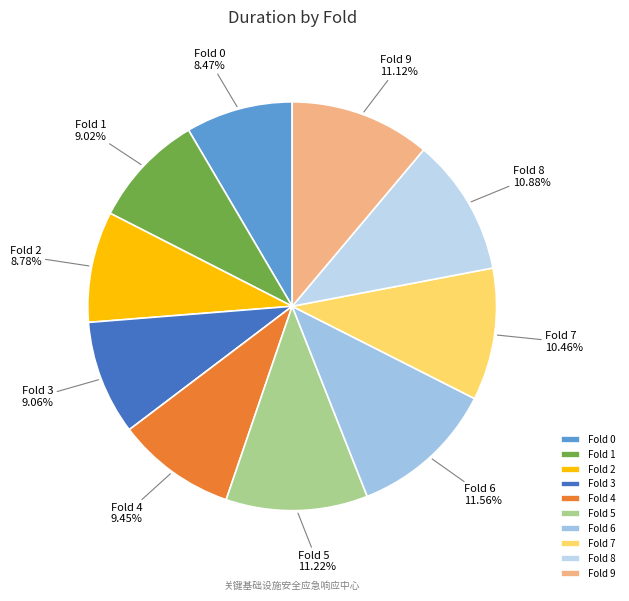

Combined, do Fold 5 and Fold 2 account for over 50%?

No